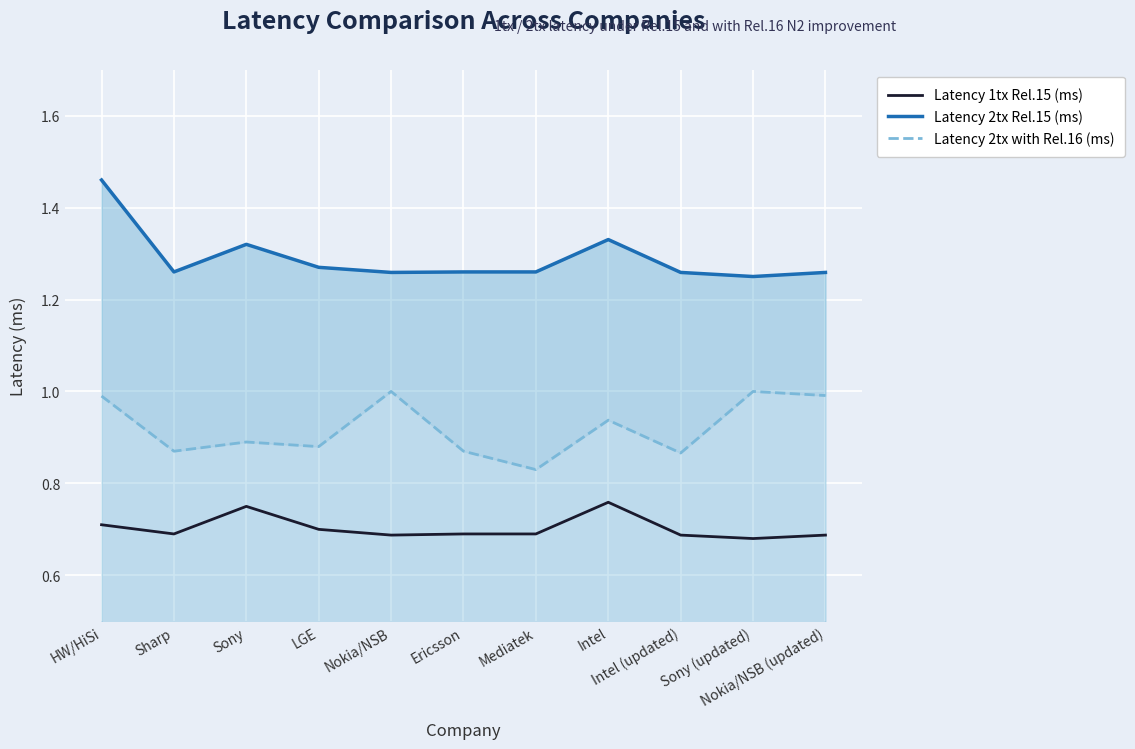

Reading left to right, transcribe all the data shown in this chart.

Latency 1tx Rel.15 (ms): HW/HiSi=0.7	Sharp=0.7	Sony=0.8	LGE=0.7	Nokia/NSB=0.7	Ericsson=0.7	Mediatek=0.7	Intel=0.8	Intel (updated)=0.7	Sony (updated)=0.7	Nokia/NSB (updated)=0.7
Latency 2tx Rel.15 (ms): HW/HiSi=1.5	Sharp=1.3	Sony=1.3	LGE=1.3	Nokia/NSB=1.3	Ericsson=1.3	Mediatek=1.3	Intel=1.3	Intel (updated)=1.3	Sony (updated)=1.2	Nokia/NSB (updated)=1.3
Latency 2tx with Rel.16 (ms): HW/HiSi=1.0	Sharp=0.9	Sony=0.9	LGE=0.9	Nokia/NSB=1.0	Ericsson=0.9	Mediatek=0.8	Intel=0.9	Intel (updated)=0.9	Sony (updated)=1.0	Nokia/NSB (updated)=1.0